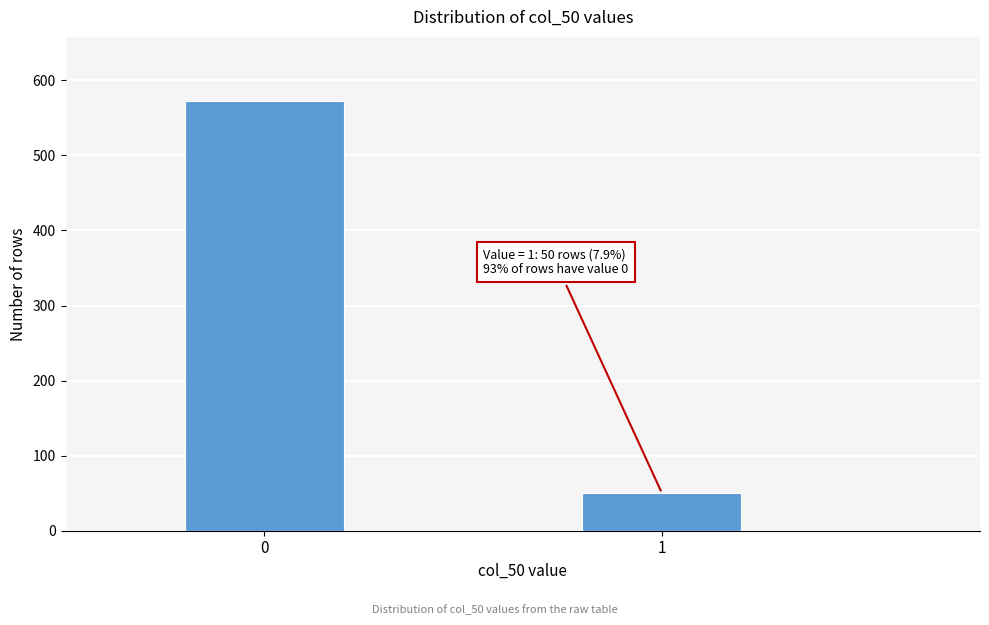

Reading right to left, list all the values displayed in this chart.

50	572